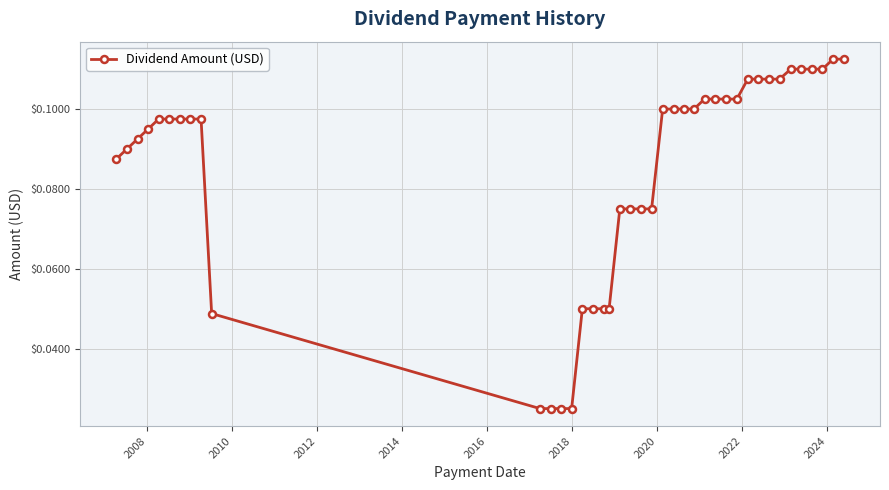

What is the sum of all values?

3.4